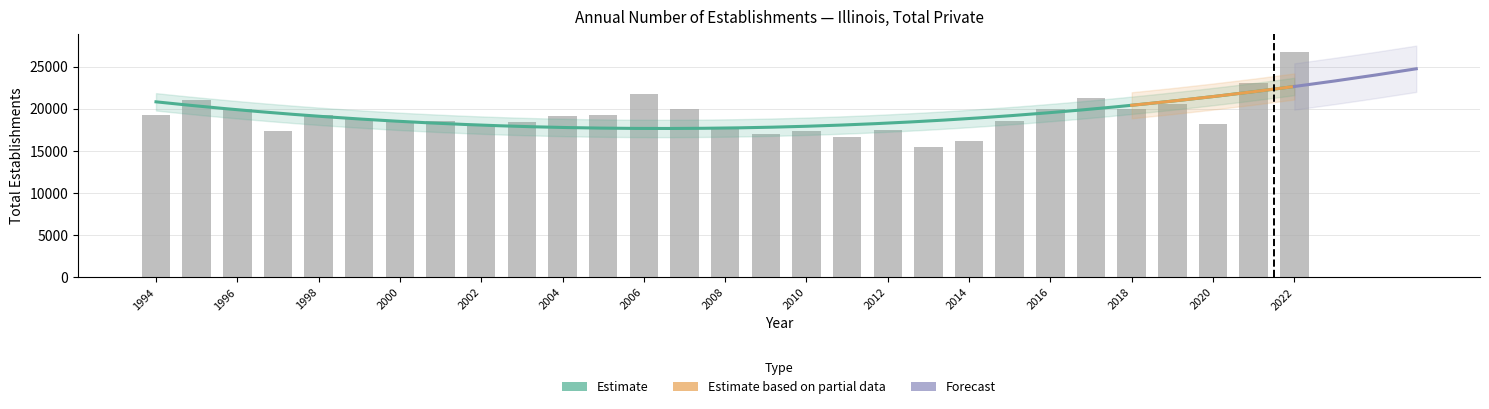

True or false: the data shows 27440 at 2003.

False